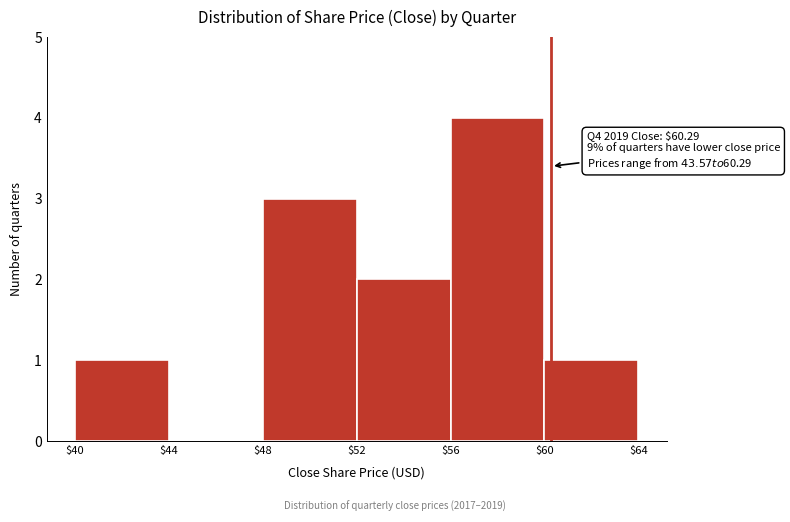

Which range on the x-axis has the tallest bar?

$56 to $60